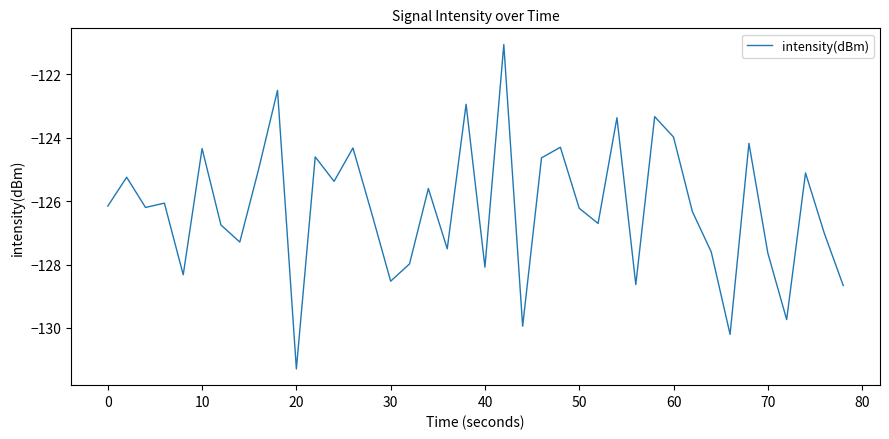

What is the greatest value displayed?

-121.1